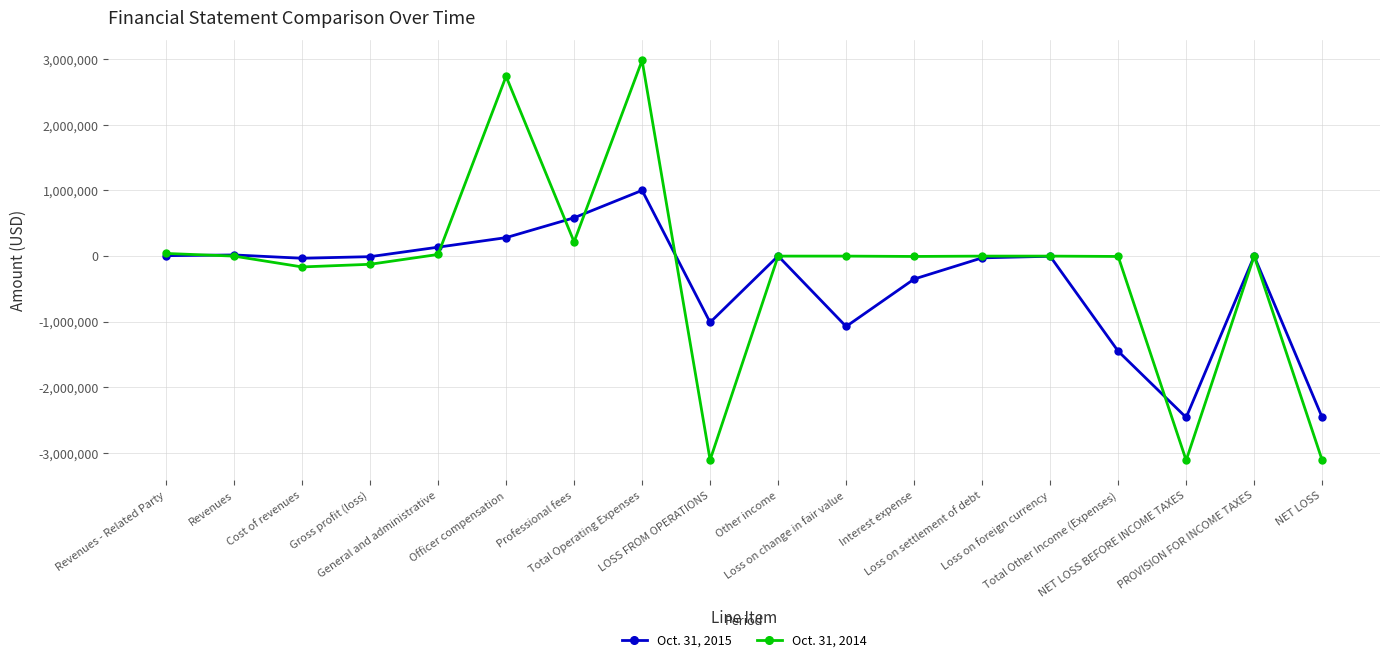

True or false: Oct. 31, 2014 has more than 1 points higher than both neighbors.

True